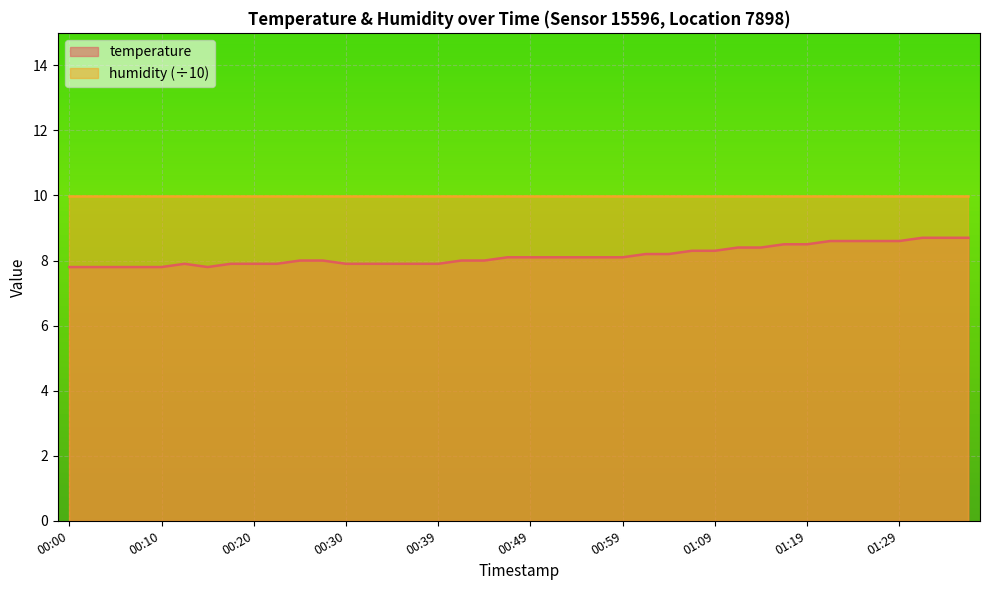

What is the ratio of the value at 00:39 to the value at 00:27?

1.0